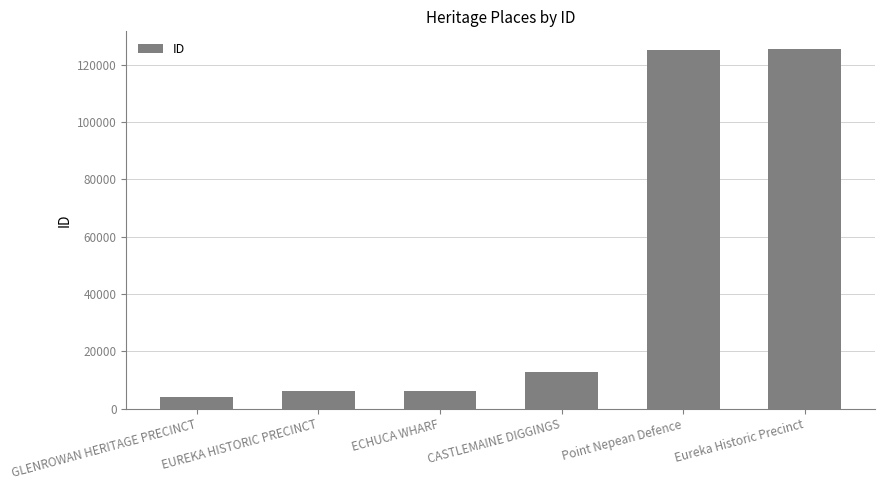

What is the difference between the second highest and minimum values?

121194